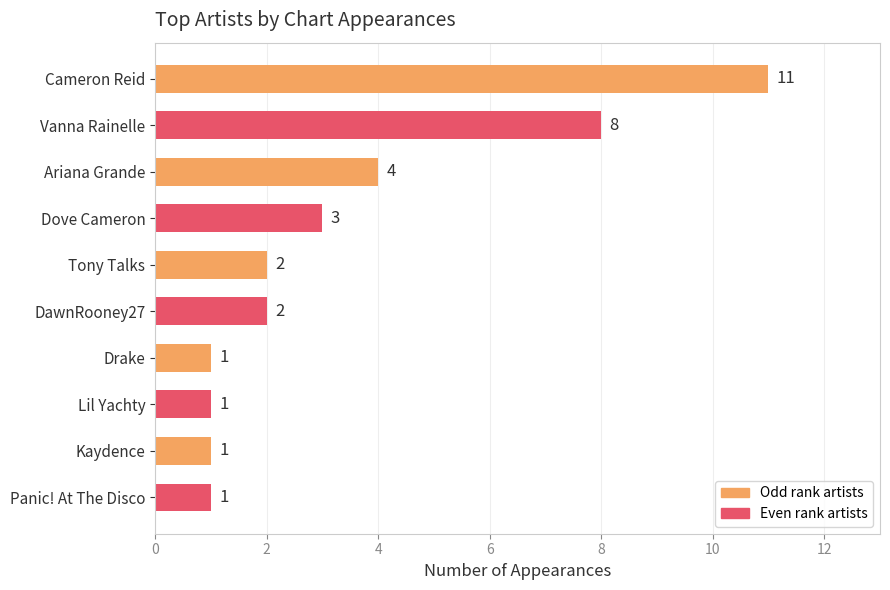

Reading bottom to top, what are all the values shown in this chart?

Panic! At The Disco=1	Kaydence=1	Lil Yachty=1	Drake=1	DawnRooney27=2	Tony Talks=2	Dove Cameron=3	Ariana Grande=4	Vanna Rainelle=8	Cameron Reid=11